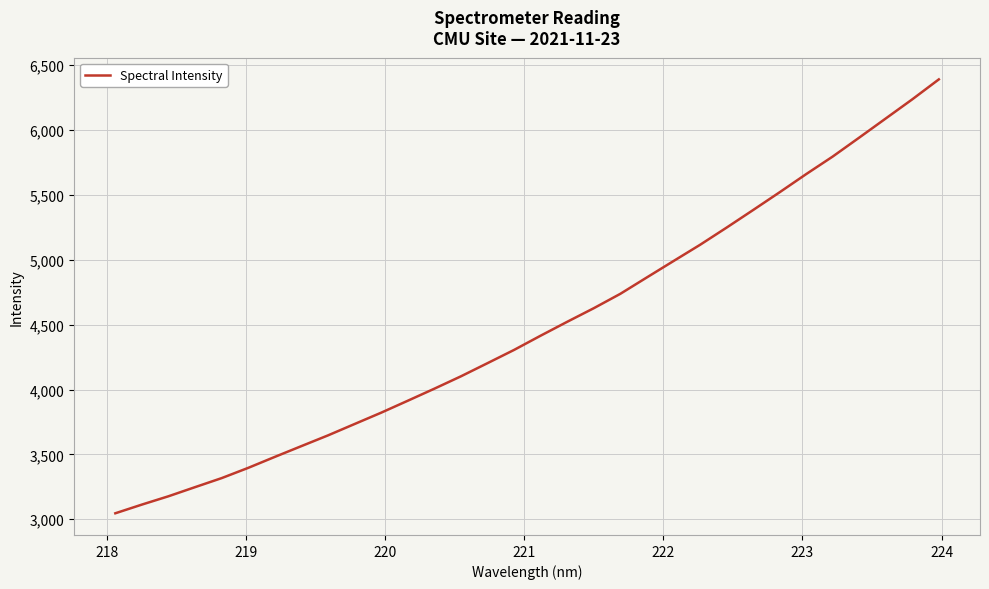

What is the minimum value shown in the chart?

3046.3